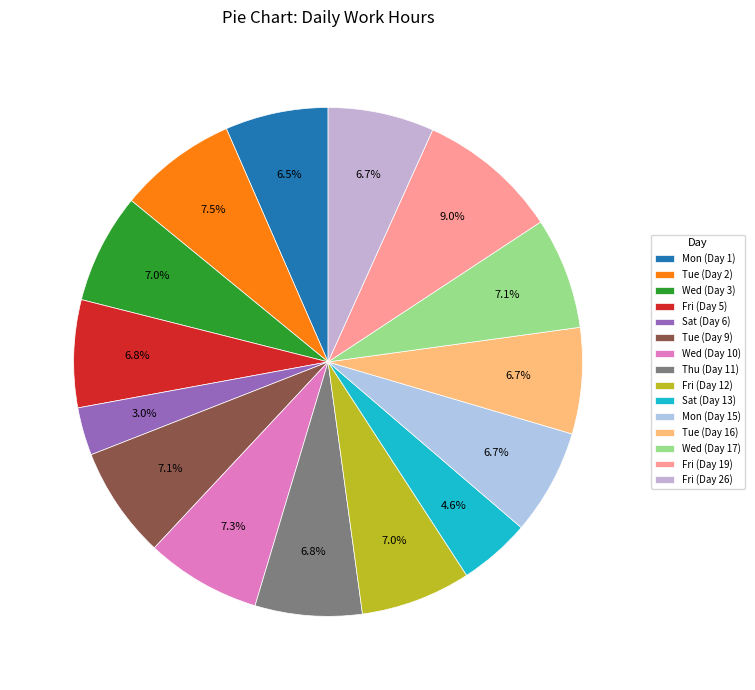

Is the sum of Wed (Day 17) and Sat (Day 13) greater than half?

No